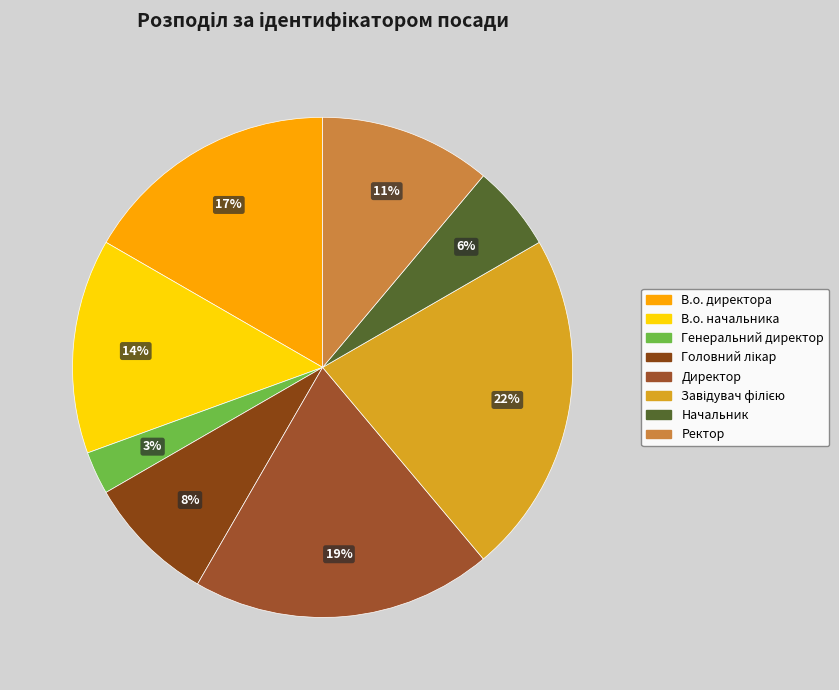

Combined, what portion of the pie is В.о. директора and Директор?

36.1%